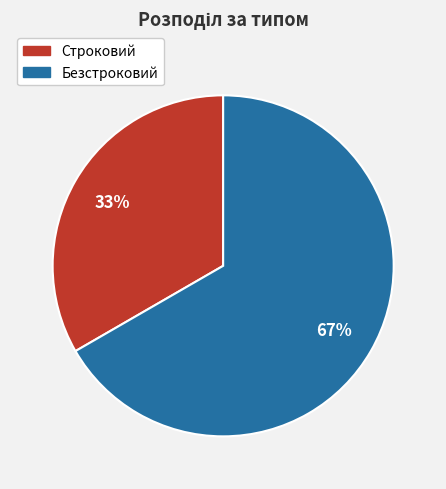

Is Строковий the majority of the pie?

No